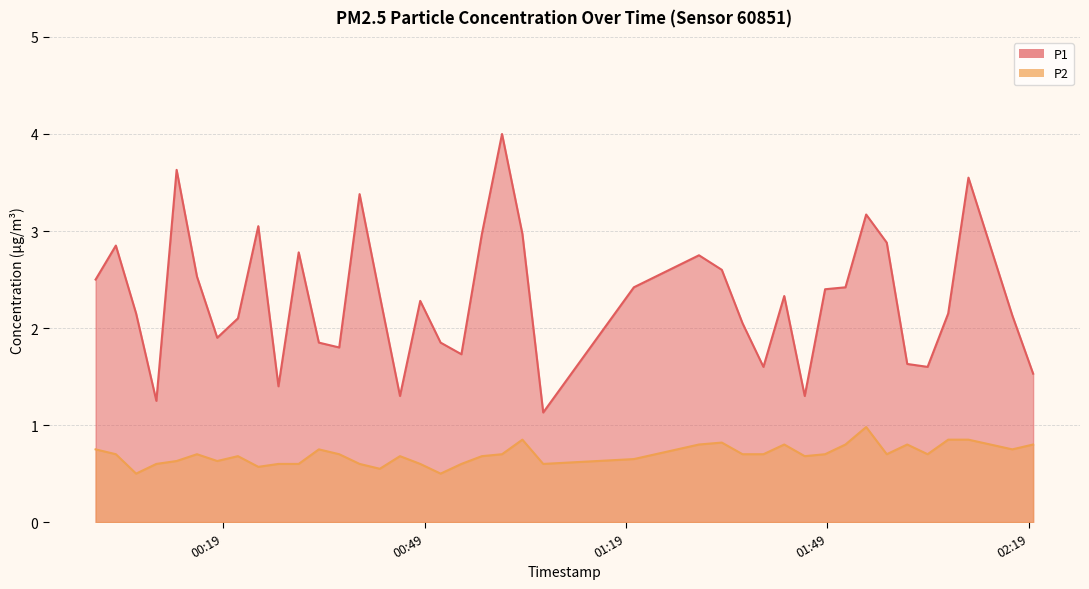

Reading right to left, transcribe all the data shown in this chart.

P1: 2022-10-16T02:19:38=1.5	2022-10-16T02:16:32=2.1	2022-10-16T02:10:00=3.5	2022-10-16T02:06:59=2.1	2022-10-16T02:03:55=1.6	2022-10-16T02:00:53=1.6	2022-10-16T01:57:50=2.9	2022-10-16T01:54:46=3.2	2022-10-16T01:51:41=2.4	2022-10-16T01:48:39=2.4	2022-10-16T01:45:37=1.3	2022-10-16T01:42:34=2.3	2022-10-16T01:39:28=1.6	2022-10-16T01:36:21=2.0	2022-10-16T01:33:16=2.6	2022-10-16T01:29:52=2.8	2022-10-16T01:20:10=2.4	2022-10-16T01:06:40=1.1	2022-10-16T01:03:34=3.0	2022-10-16T01:00:32=4.0	2022-10-16T00:57:32=3.0	2022-10-16T00:54:29=1.7	2022-10-16T00:51:23=1.9	2022-10-16T00:48:21=2.3	2022-10-16T00:45:20=1.3	2022-10-16T00:42:20=2.3	2022-10-16T00:39:19=3.4	2022-10-16T00:36:17=1.8	2022-10-16T00:33:15=1.9	2022-10-16T00:30:15=2.8	2022-10-16T00:27:14=1.4	2022-10-16T00:24:14=3.0	2022-10-16T00:21:12=2.1	2022-10-16T00:18:07=1.9	2022-10-16T00:15:06=2.5	2022-10-16T00:12:04=3.6	2022-10-16T00:09:03=1.2	2022-10-16T00:06:02=2.1	2022-10-16T00:03:01=2.9	2022-10-16T00:00:00=2.5
P2: 2022-10-16T02:19:38=0.8	2022-10-16T02:16:32=0.8	2022-10-16T02:10:00=0.8	2022-10-16T02:06:59=0.8	2022-10-16T02:03:55=0.7	2022-10-16T02:00:53=0.8	2022-10-16T01:57:50=0.7	2022-10-16T01:54:46=1.0	2022-10-16T01:51:41=0.8	2022-10-16T01:48:39=0.7	2022-10-16T01:45:37=0.7	2022-10-16T01:42:34=0.8	2022-10-16T01:39:28=0.7	2022-10-16T01:36:21=0.7	2022-10-16T01:33:16=0.8	2022-10-16T01:29:52=0.8	2022-10-16T01:20:10=0.7	2022-10-16T01:06:40=0.6	2022-10-16T01:03:34=0.8	2022-10-16T01:00:32=0.7	2022-10-16T00:57:32=0.7	2022-10-16T00:54:29=0.6	2022-10-16T00:51:23=0.5	2022-10-16T00:48:21=0.6	2022-10-16T00:45:20=0.7	2022-10-16T00:42:20=0.6	2022-10-16T00:39:19=0.6	2022-10-16T00:36:17=0.7	2022-10-16T00:33:15=0.8	2022-10-16T00:30:15=0.6	2022-10-16T00:27:14=0.6	2022-10-16T00:24:14=0.6	2022-10-16T00:21:12=0.7	2022-10-16T00:18:07=0.6	2022-10-16T00:15:06=0.7	2022-10-16T00:12:04=0.6	2022-10-16T00:09:03=0.6	2022-10-16T00:06:02=0.5	2022-10-16T00:03:01=0.7	2022-10-16T00:00:00=0.8